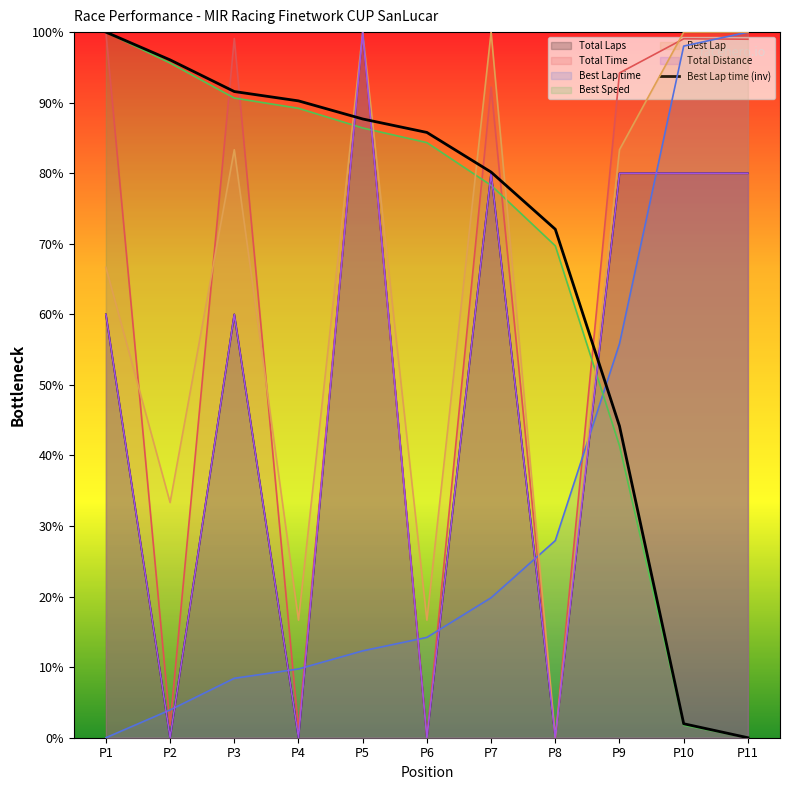

Is it true that the value at P7 is 30.5?

False